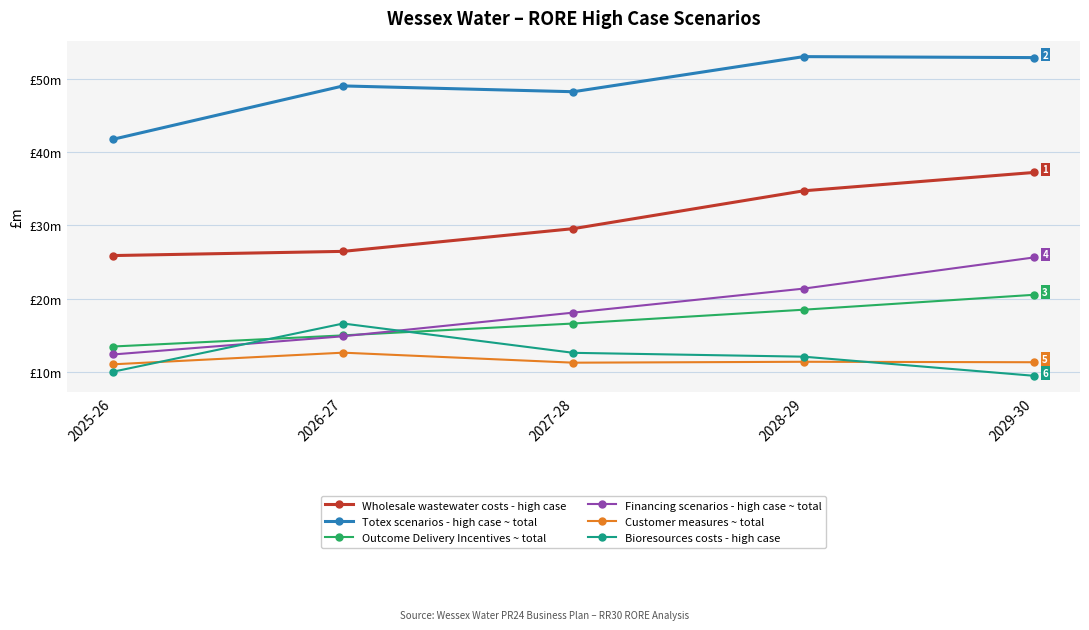

At which label does Outcome Delivery Incentives ~ total first exceed 16?

2027-28